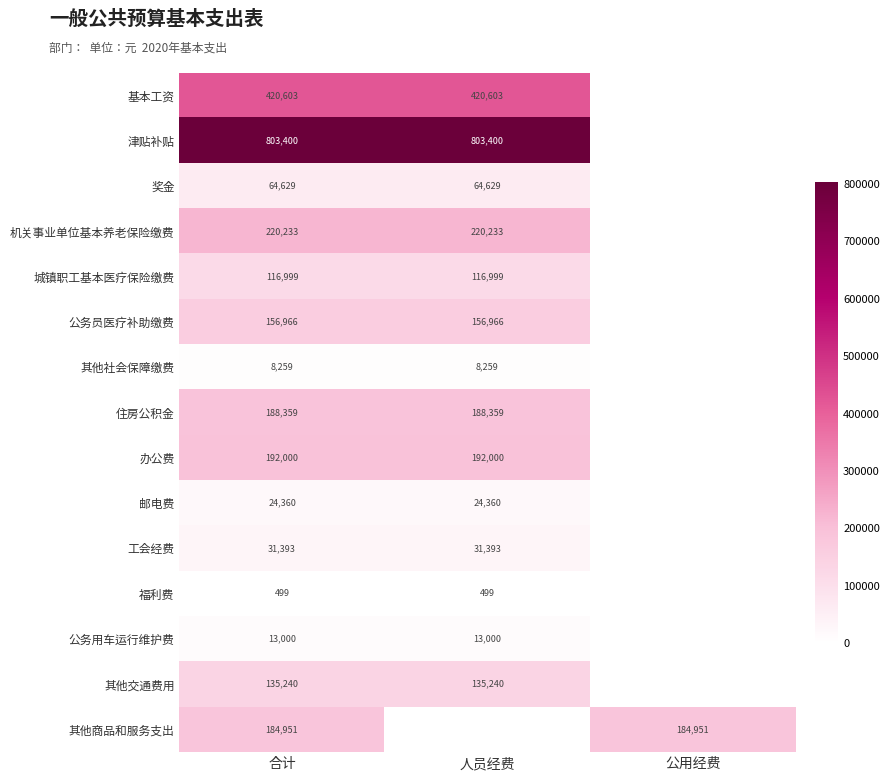

At 合计, list the series in order from smallest to largest.

福利费, 其他社会保障缴费, 公务用车运行维护费, 邮电费, 工会经费, 奖金, 城镇职工基本医疗保险缴费, 其他交通费用, 公务员医疗补助缴费, 其他商品和服务支出, 住房公积金, 办公费, 机关事业单位基本养老保险缴费, 基本工资, 津贴补贴